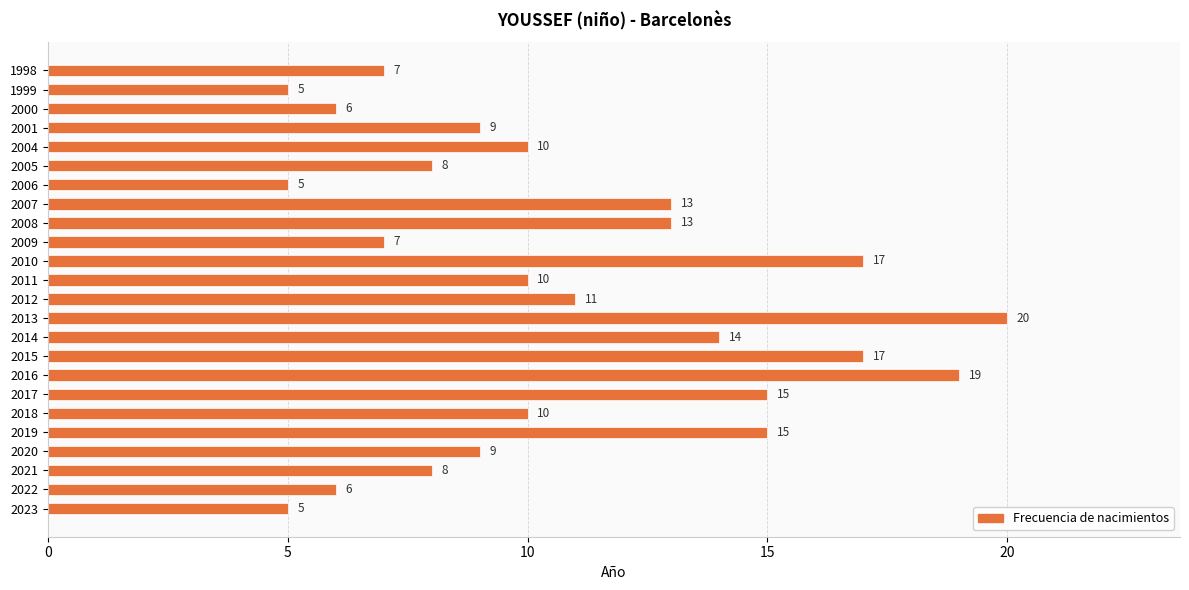

How many categories are shown in the chart?

24